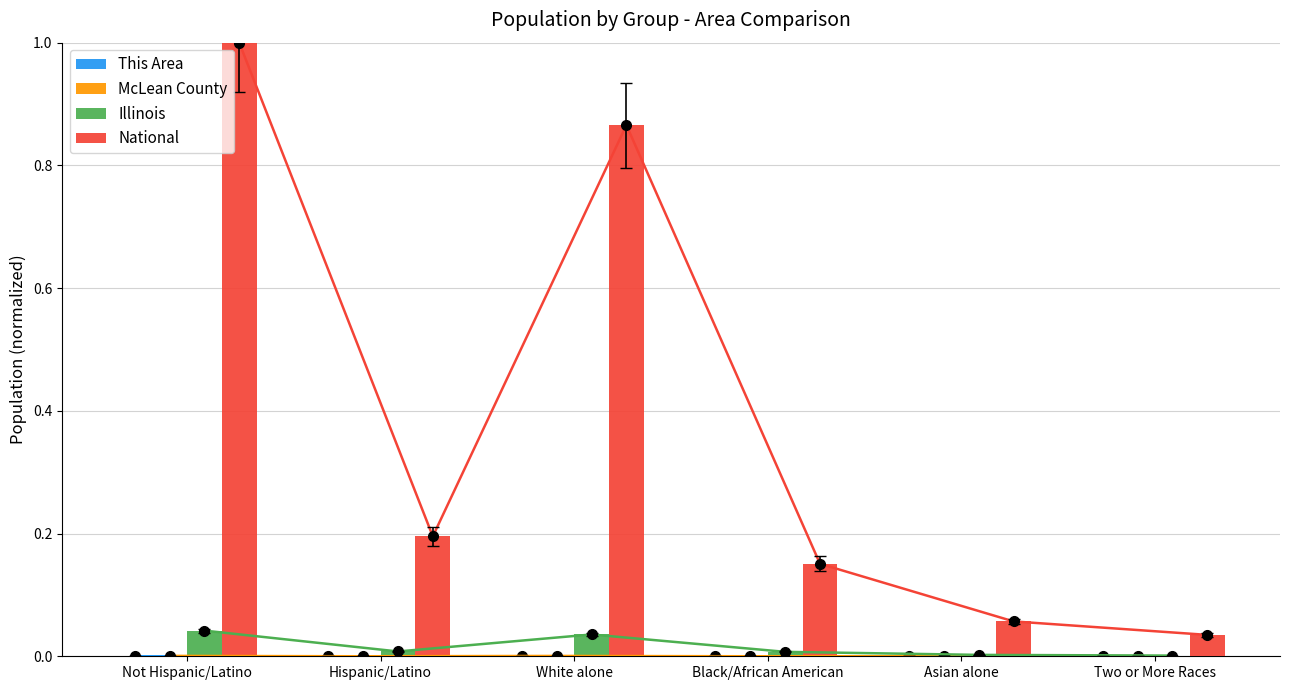

Which series has the largest range (max minus min)?

National